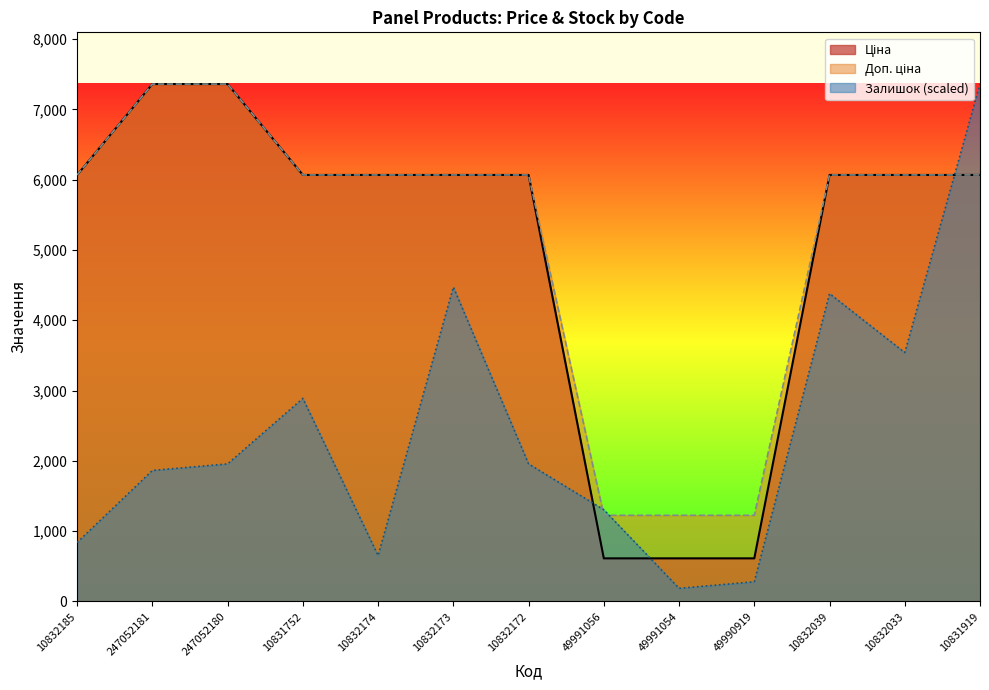

Rank the categories by Доп. ціна value from lowest to highest.

49991056, 49991054, 49990919, 10832185, 10831752, 10832174, 10832173, 10832172, 10832039, 10832033, 10831919, 247052181, 247052180